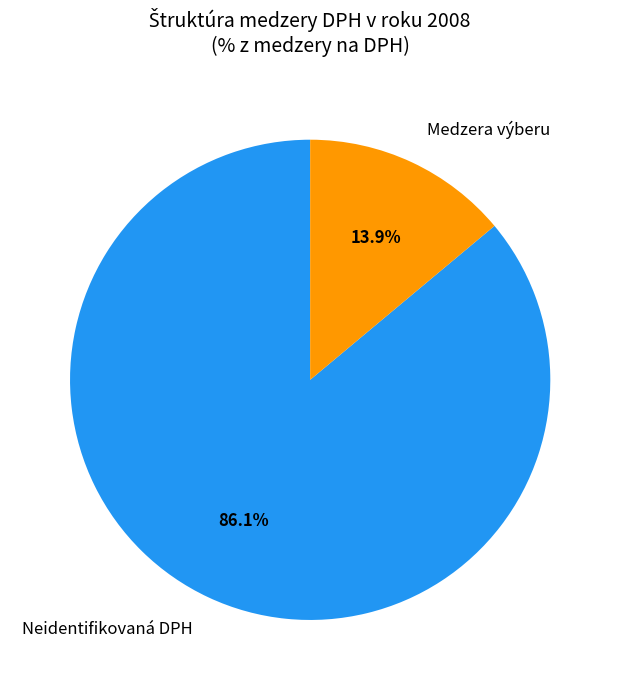

Count the number of slices in the pie.

2